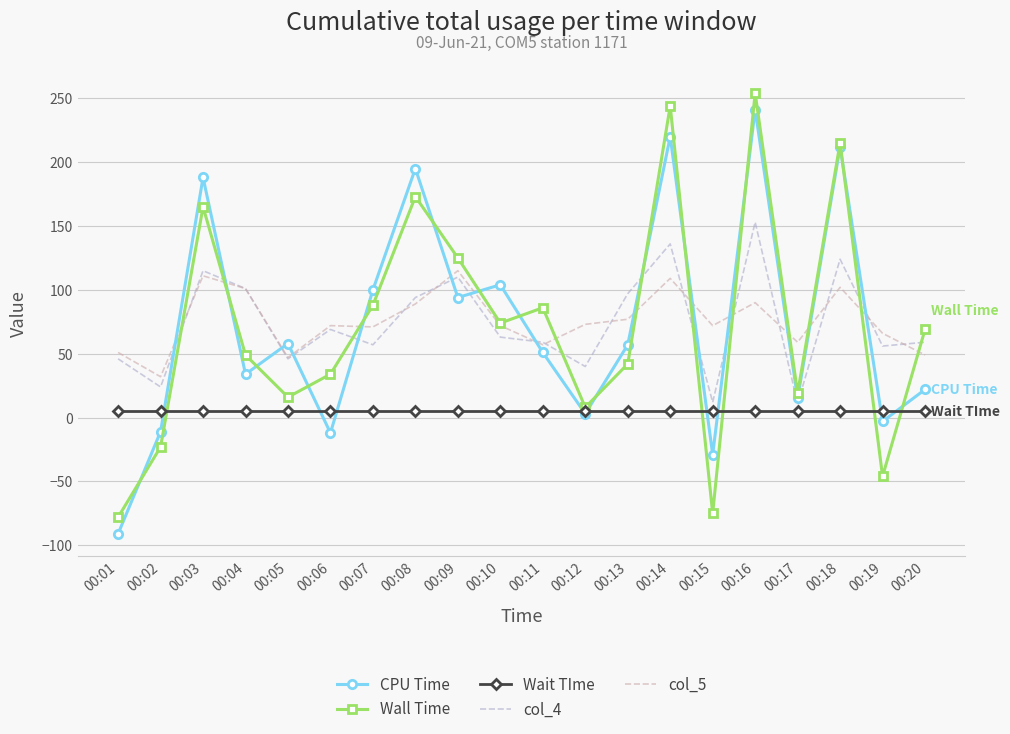

Between which two adjacent categories do CPU Time and col_5 first intersect?

00:02 and 00:03